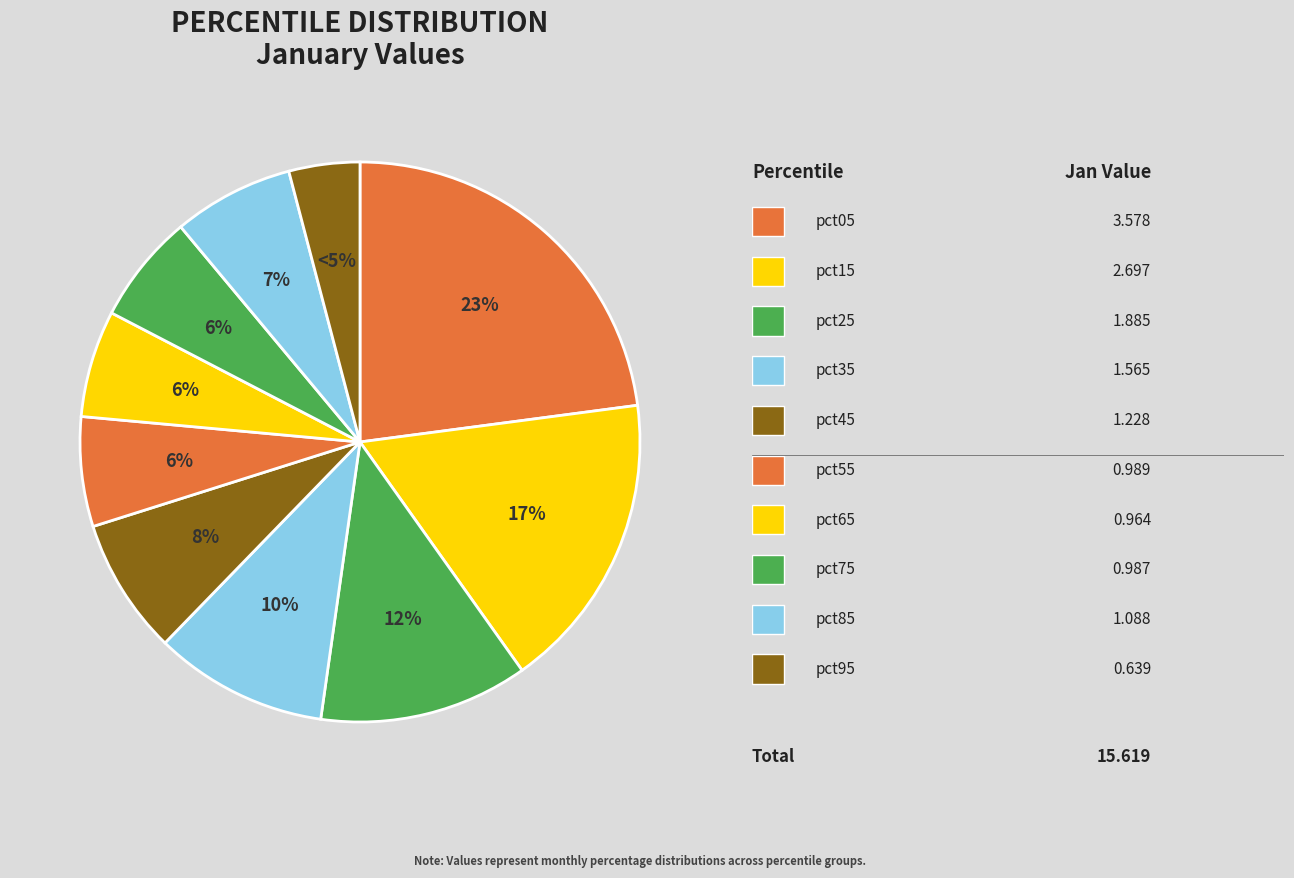

Is it true that pct05 is 16% of the pie?

False